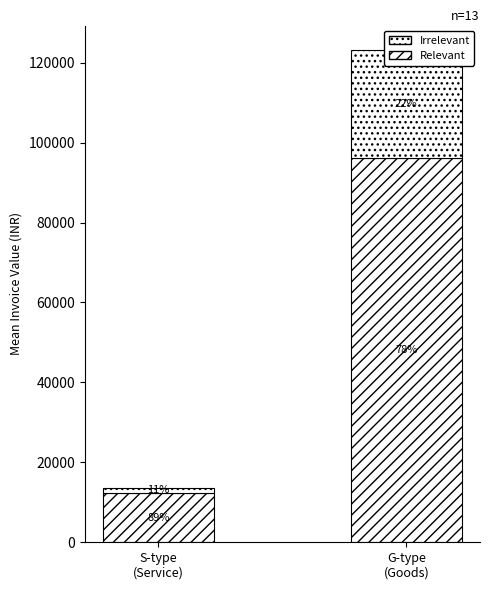

What are all the series names shown in the legend?

Relevant, Irrelevant